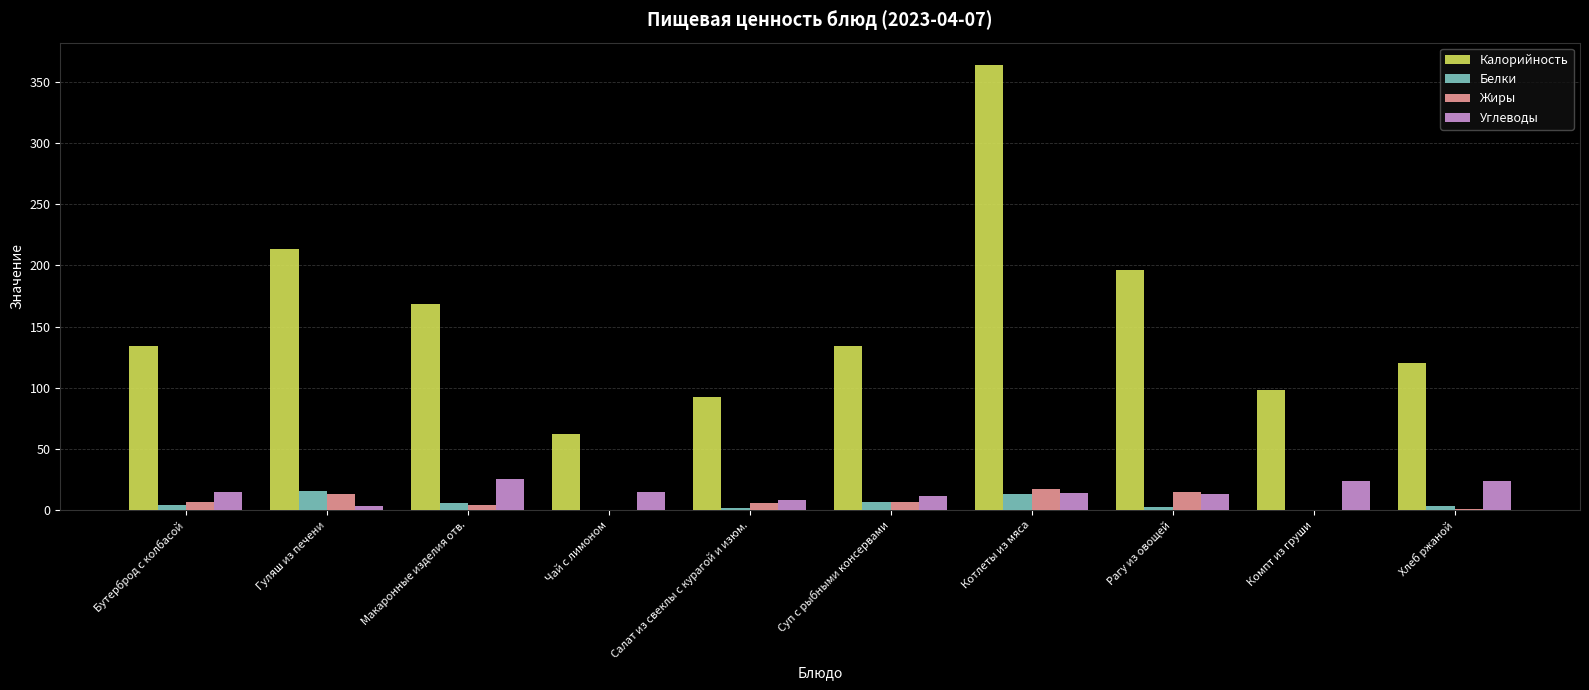

What is the maximum value shown in the chart?

364.0